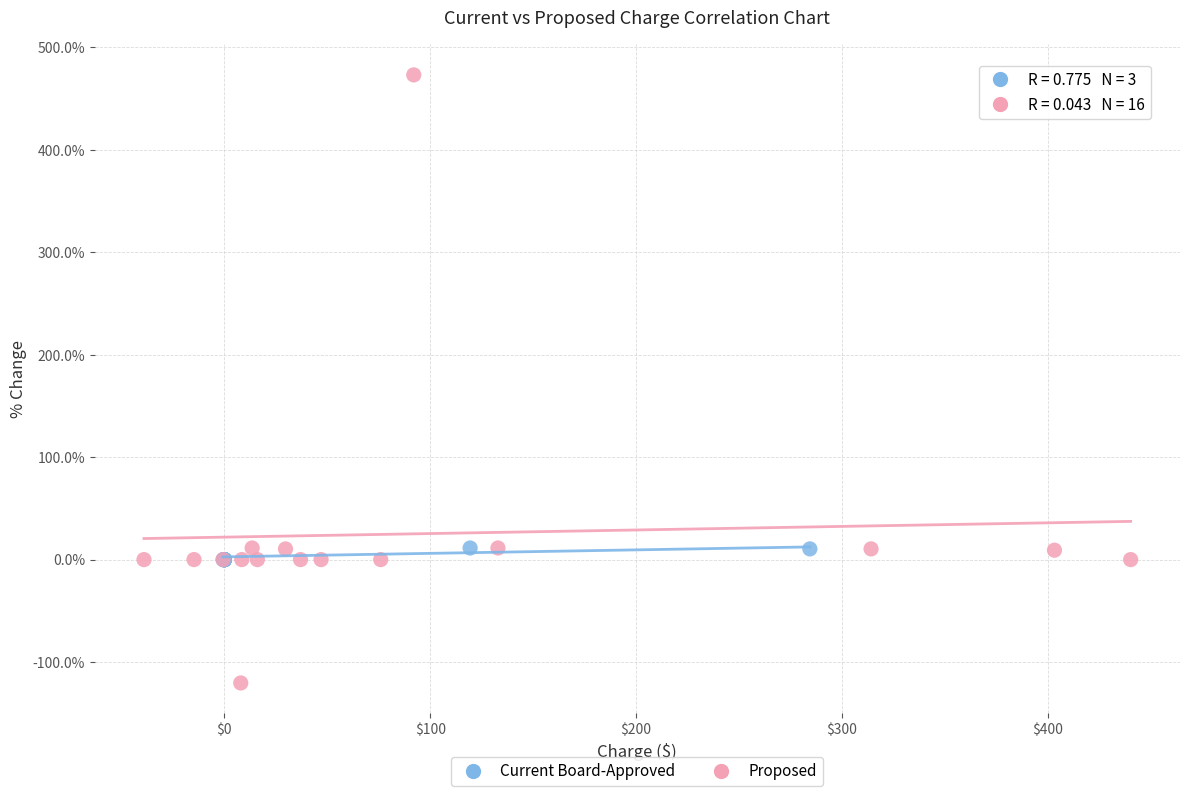

Which series contains the lowest Y value?

Proposed